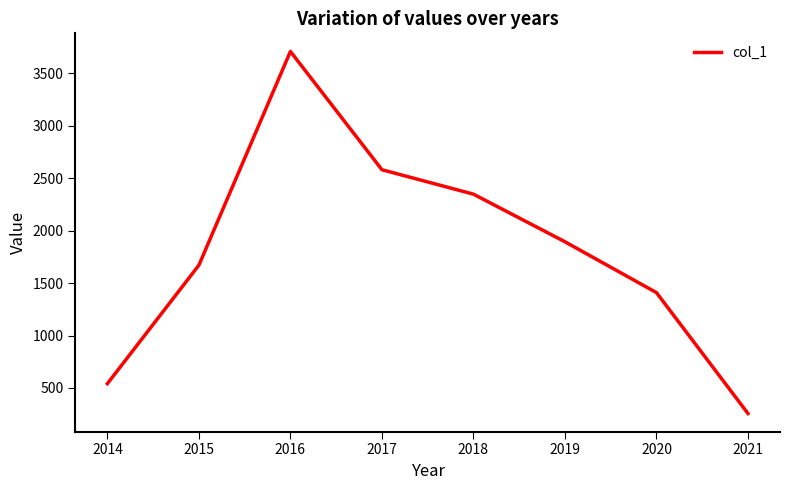

Reading left to right, list all the values displayed in this chart.

2014=541	2015=1671	2016=3709	2017=2581	2018=2348	2019=1894	2020=1409	2021=256